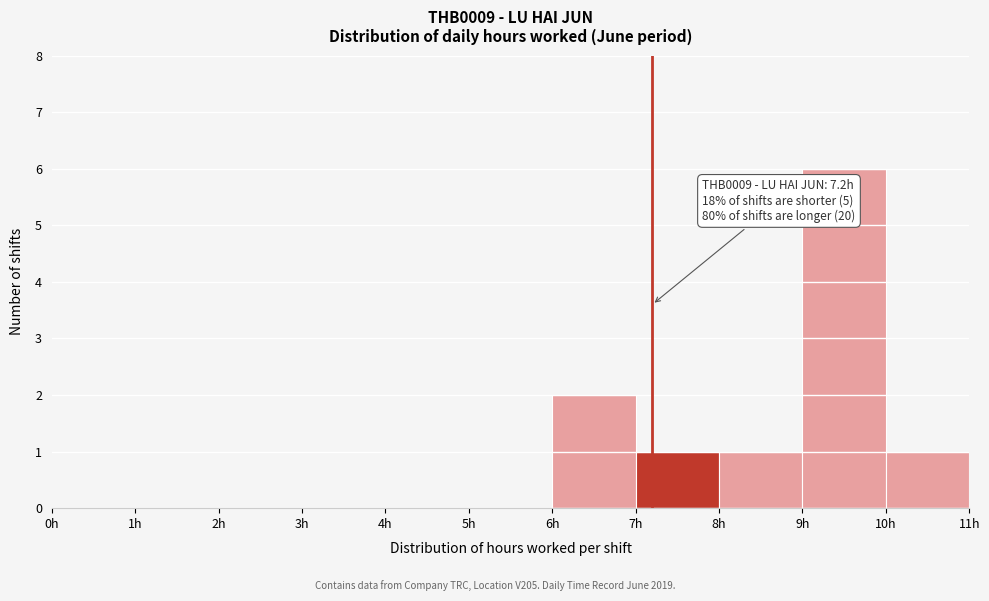

Over which range of the x-axis is the bar tallest?

9 to 10